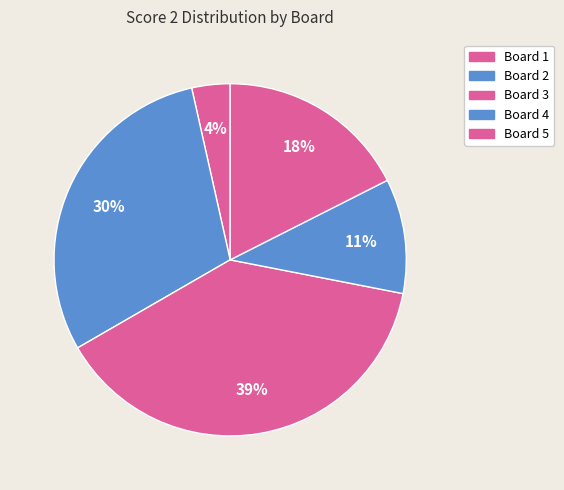

The Board 3 slice represents 39% of the pie. True or false?

True